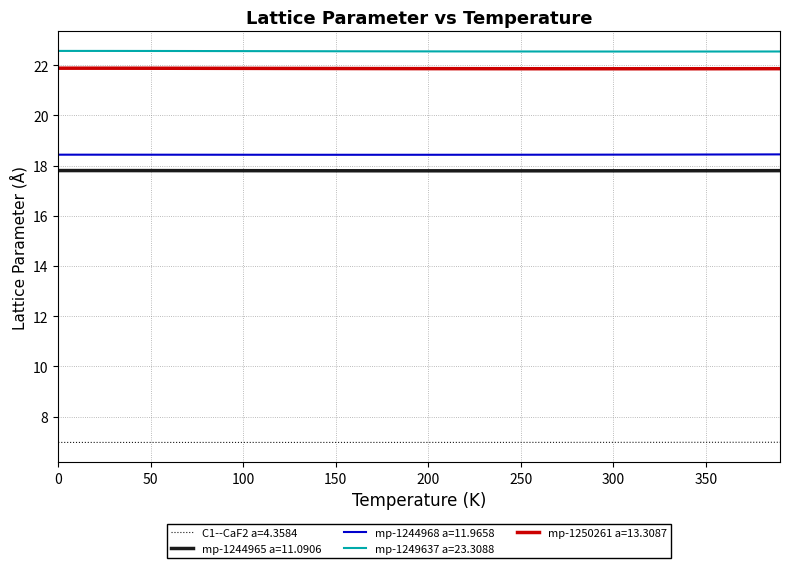

What is the greatest value displayed?

22.6